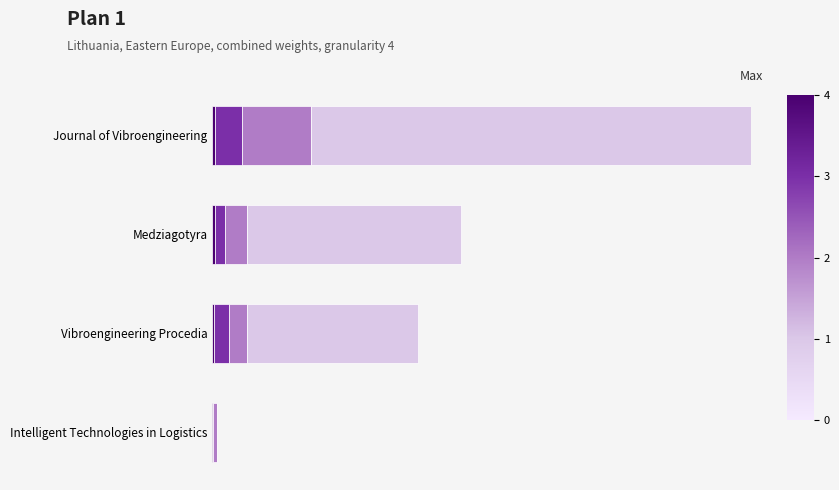

What is the difference between the second highest and second lowest values in the Total Refs. series?

0.3